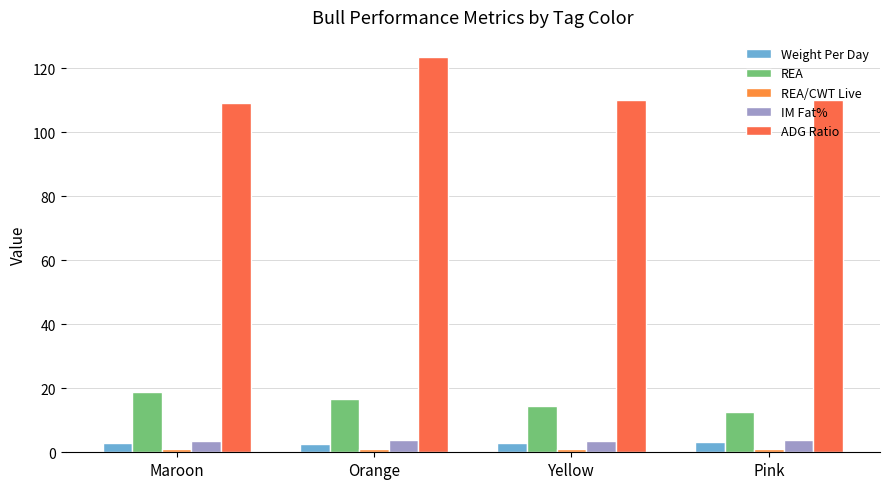

Rank the categories by IM Fat% value from highest to lowest.

Pink, Orange, Yellow, Maroon